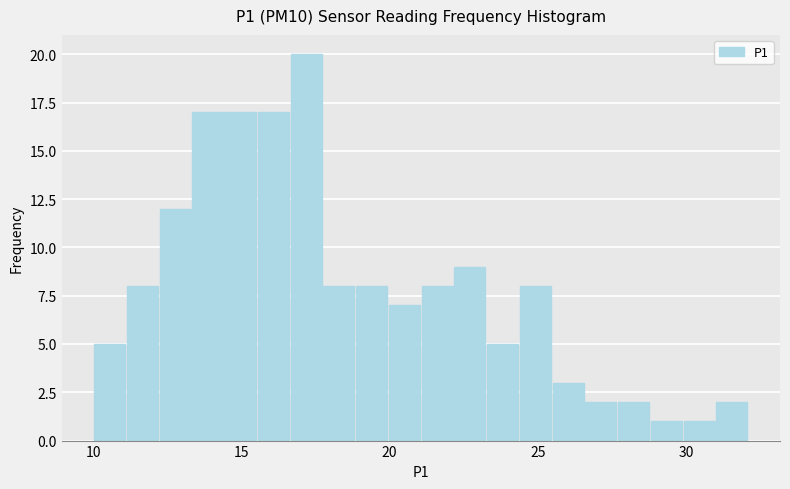

Read against the x-axis, roughly where is the centre of the tallest bar?

17.0